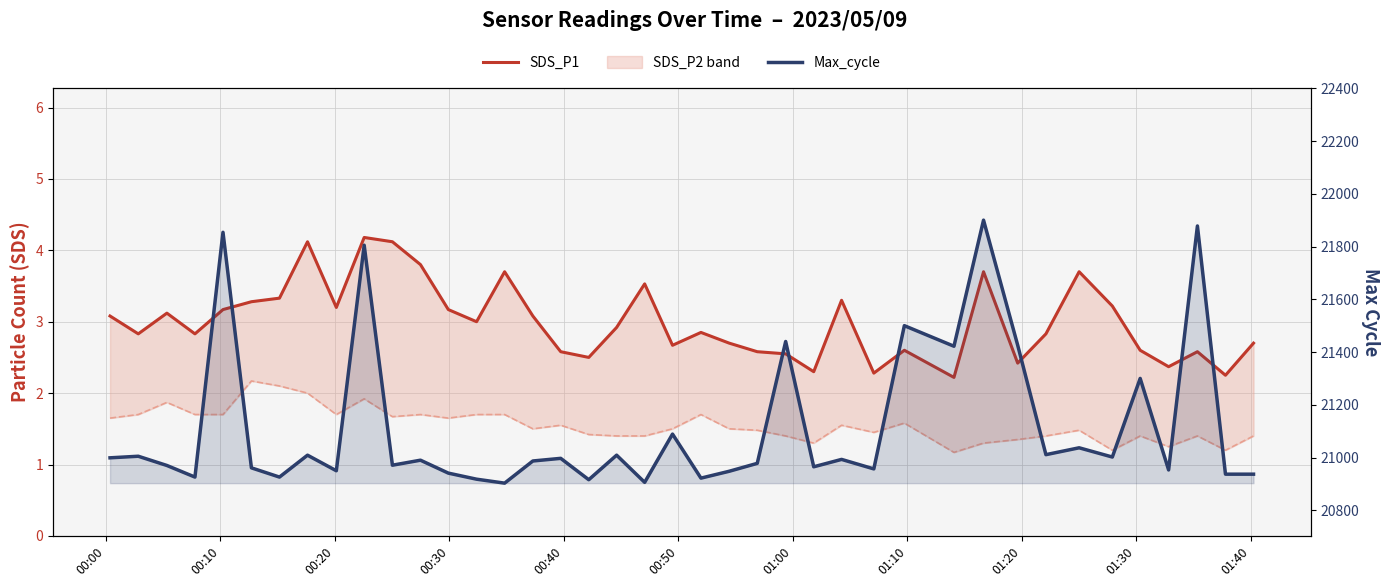

List the series in order of their peak value, lowest first.

SDS_P1, Max_cycle